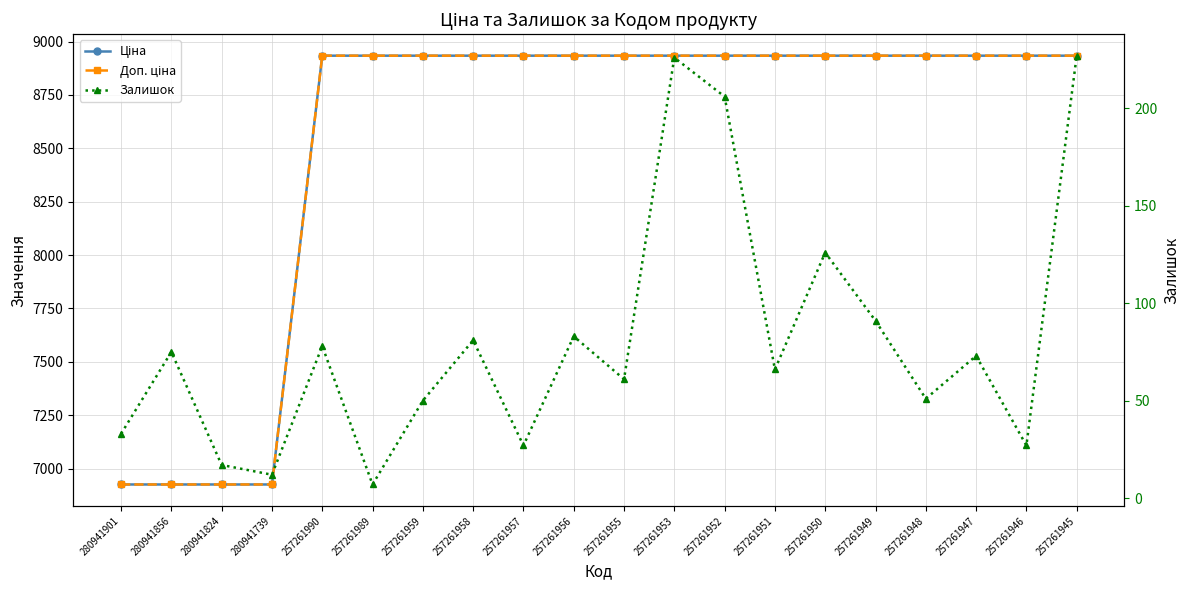

Which series has the largest total across all categories?

Ціна